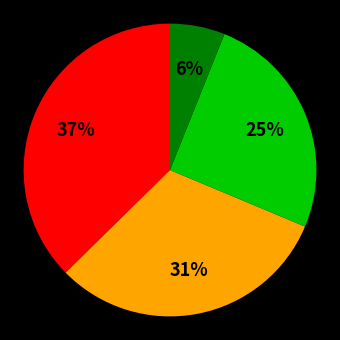

To the nearest percent, what is the average slice percentage?

25%